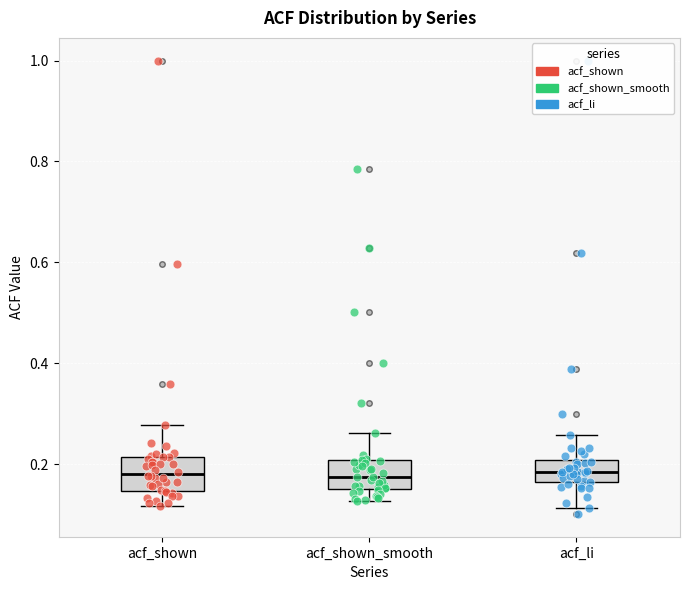

Reading left to right, transcribe this box plot: for each box, give where its median line is, the range the box spans, and where its two whiskers end, as read against the y-axis. The values are not printed on the chart, so give them approximately, as read against the axis.

acf_shown: median 0.18, box 0.14 to 0.22, whiskers 0.12 to 0.28
acf_shown_smooth: median 0.18, box 0.16 to 0.20, whiskers 0.12 to 0.26
acf_li: median 0.18, box 0.16 to 0.20, whiskers 0.12 to 0.26